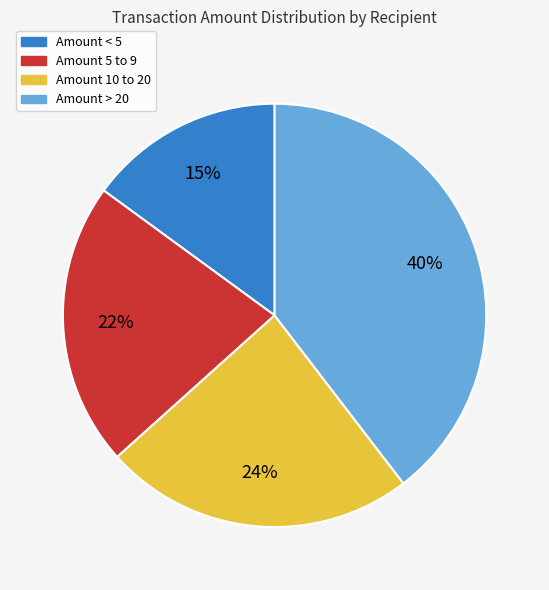

Is there any slice that represents more than half of the pie?

No